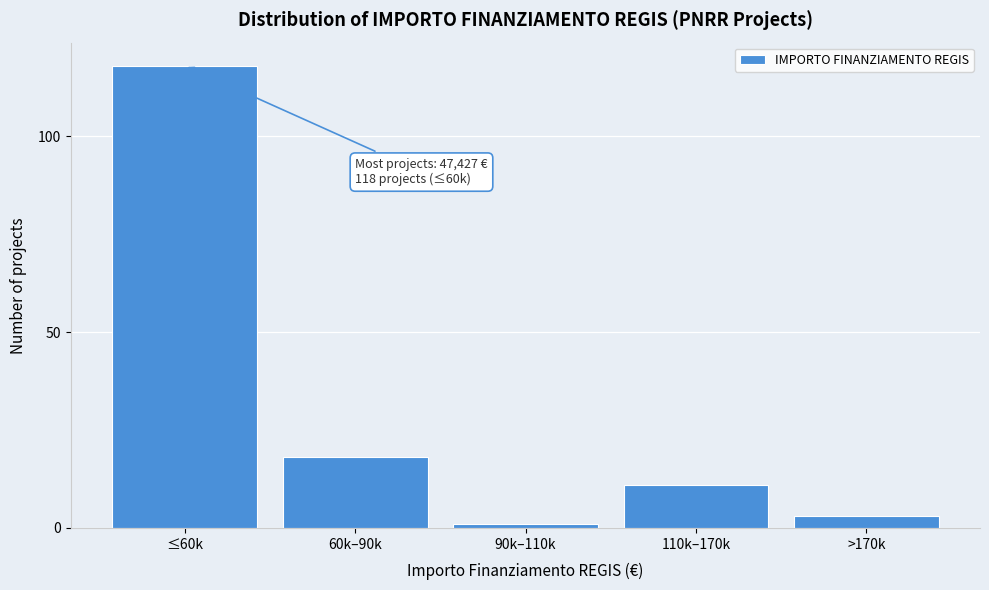

Reading left to right, transcribe all the data shown in this chart.

118	18	1	11	3